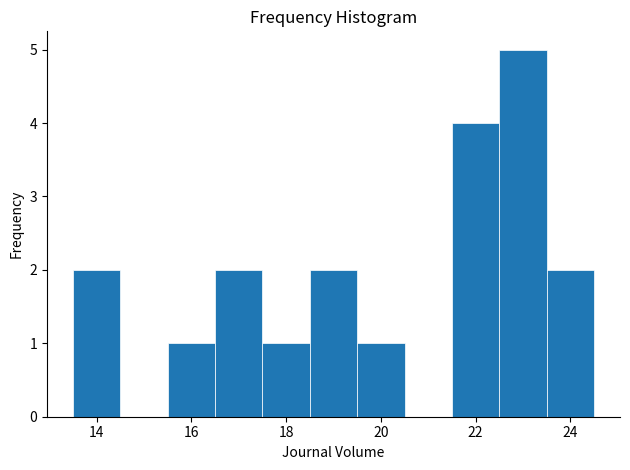

Reading left to right, list every bar in this chart as the range it spans on the x-axis followed by its height. Neither the bar edges nor the heights are printed on the chart, so give them approximately, as read against the axes.

13.5 to 14.5: 2
14.5 to 15.5: 0
15.5 to 16.5: 1
16.5 to 17.5: 2
17.5 to 18.5: 1
18.5 to 19.5: 2
19.5 to 20.5: 1
20.5 to 21.5: 0
21.5 to 22.5: 4
22.5 to 23.5: 5
23.5 to 24.5: 2